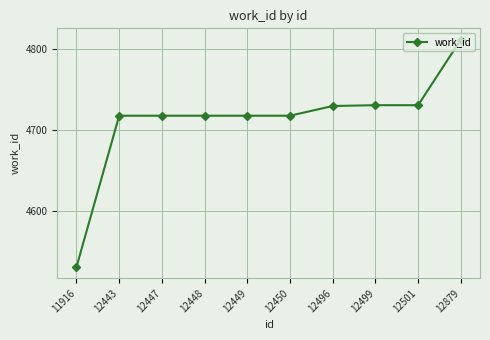

Between 12879 and 12448, which is larger?

12879